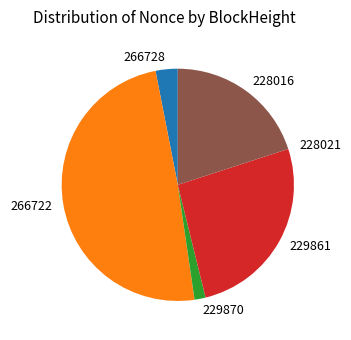

Combined, do 266728 and 266722 account for over 50%?

Yes